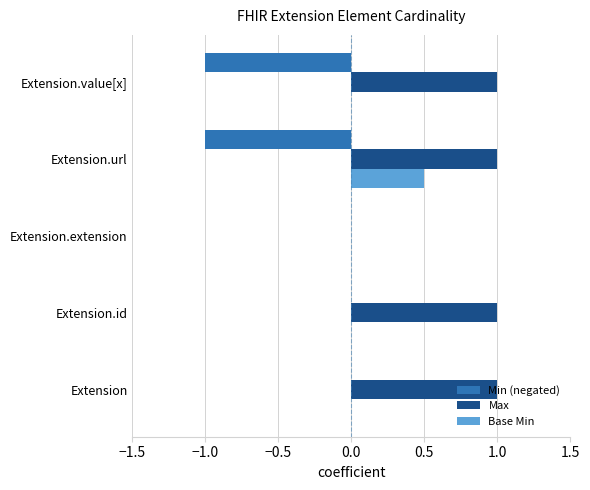

True or false: Max has a value of 1.0 at Extension.value[x].

True